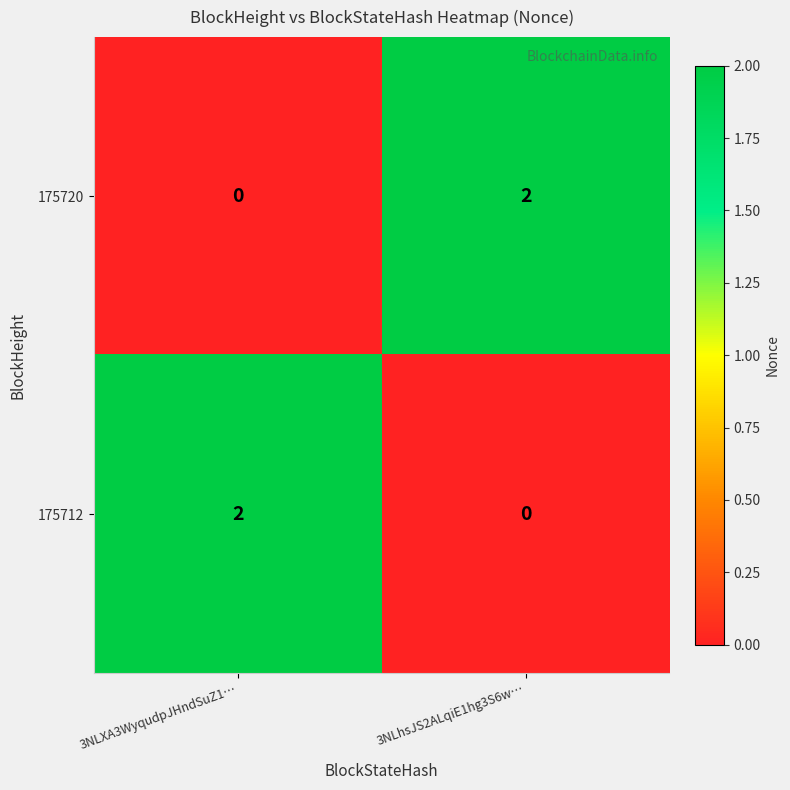

At 3NLhsJS2ALqiE1hg3S6w…, list the series in order from largest to smallest.

175720, 175712